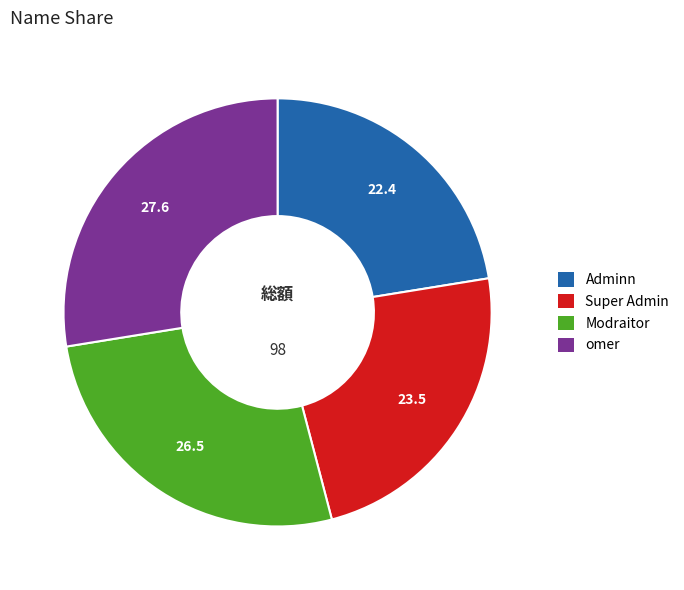

Is it true that Adminn is 29% of the pie?

False